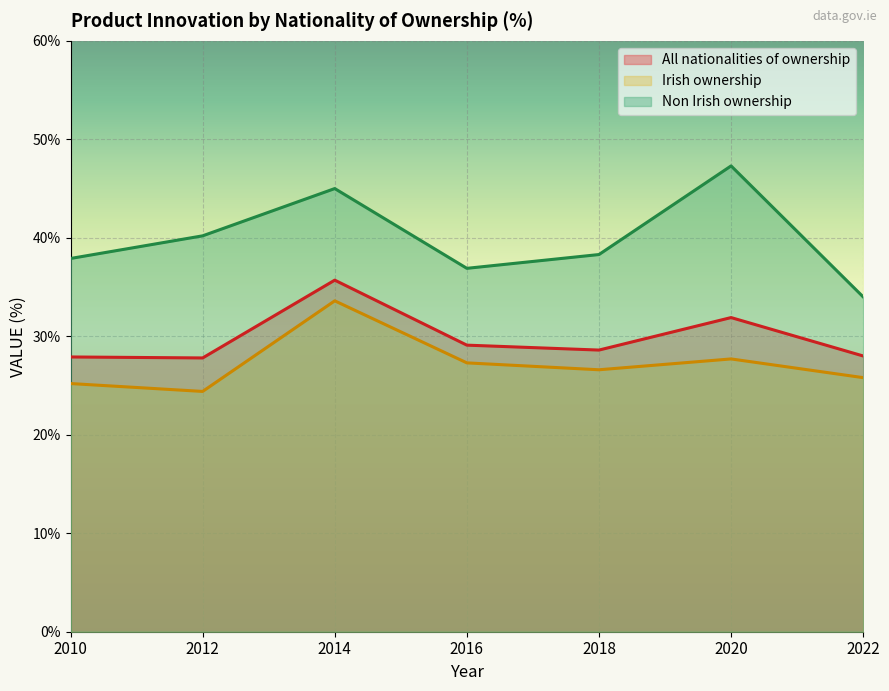

Where is the first local maximum for Irish ownership?

2014